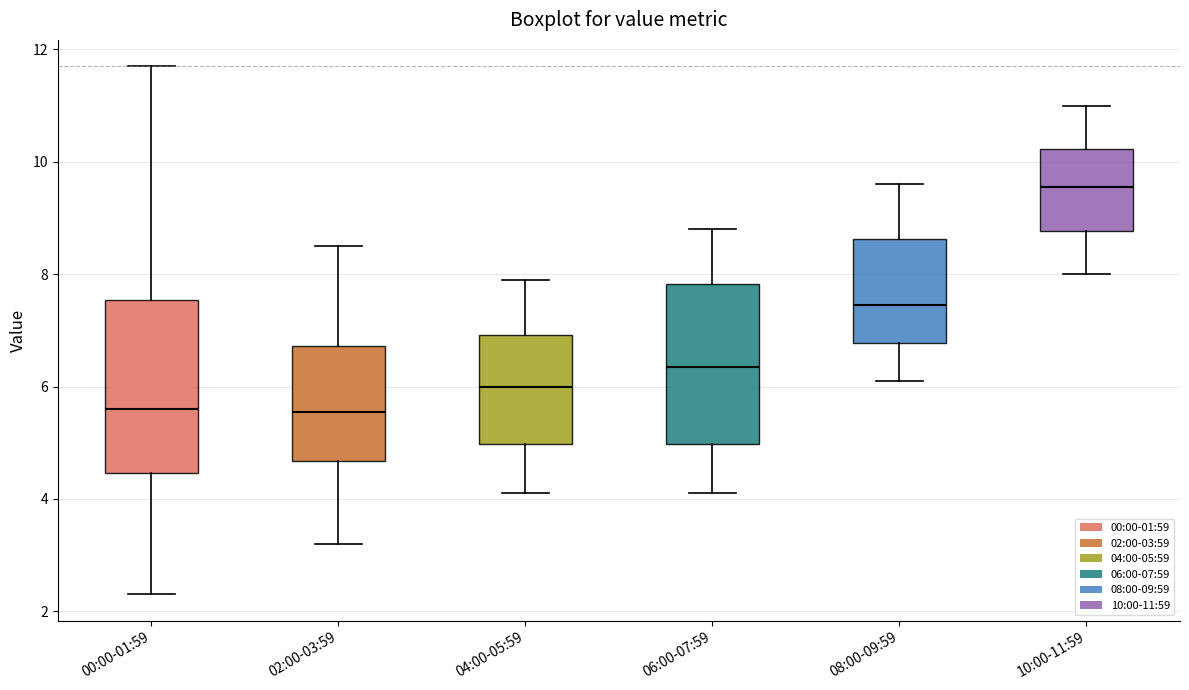

Reading left to right, transcribe this box plot: for each box, give where its median line is, the range the box spans, and where its two whiskers end, as read against the y-axis. The values are not printed on the chart, so give them approximately, as read against the axis.

00:00-01:59: median 5.6, box 4.4 to 7.6, whiskers 2.4 to 11.8
02:00-03:59: median 5.6, box 4.6 to 6.8, whiskers 3.2 to 8.6
04:00-05:59: median 6.0, box 5.0 to 7.0, whiskers 4.2 to 8.0
06:00-07:59: median 6.4, box 5.0 to 7.8, whiskers 4.2 to 8.8
08:00-09:59: median 7.4, box 6.8 to 8.6, whiskers 6.2 to 9.6
10:00-11:59: median 9.6, box 8.8 to 10.2, whiskers 8.0 to 11.0